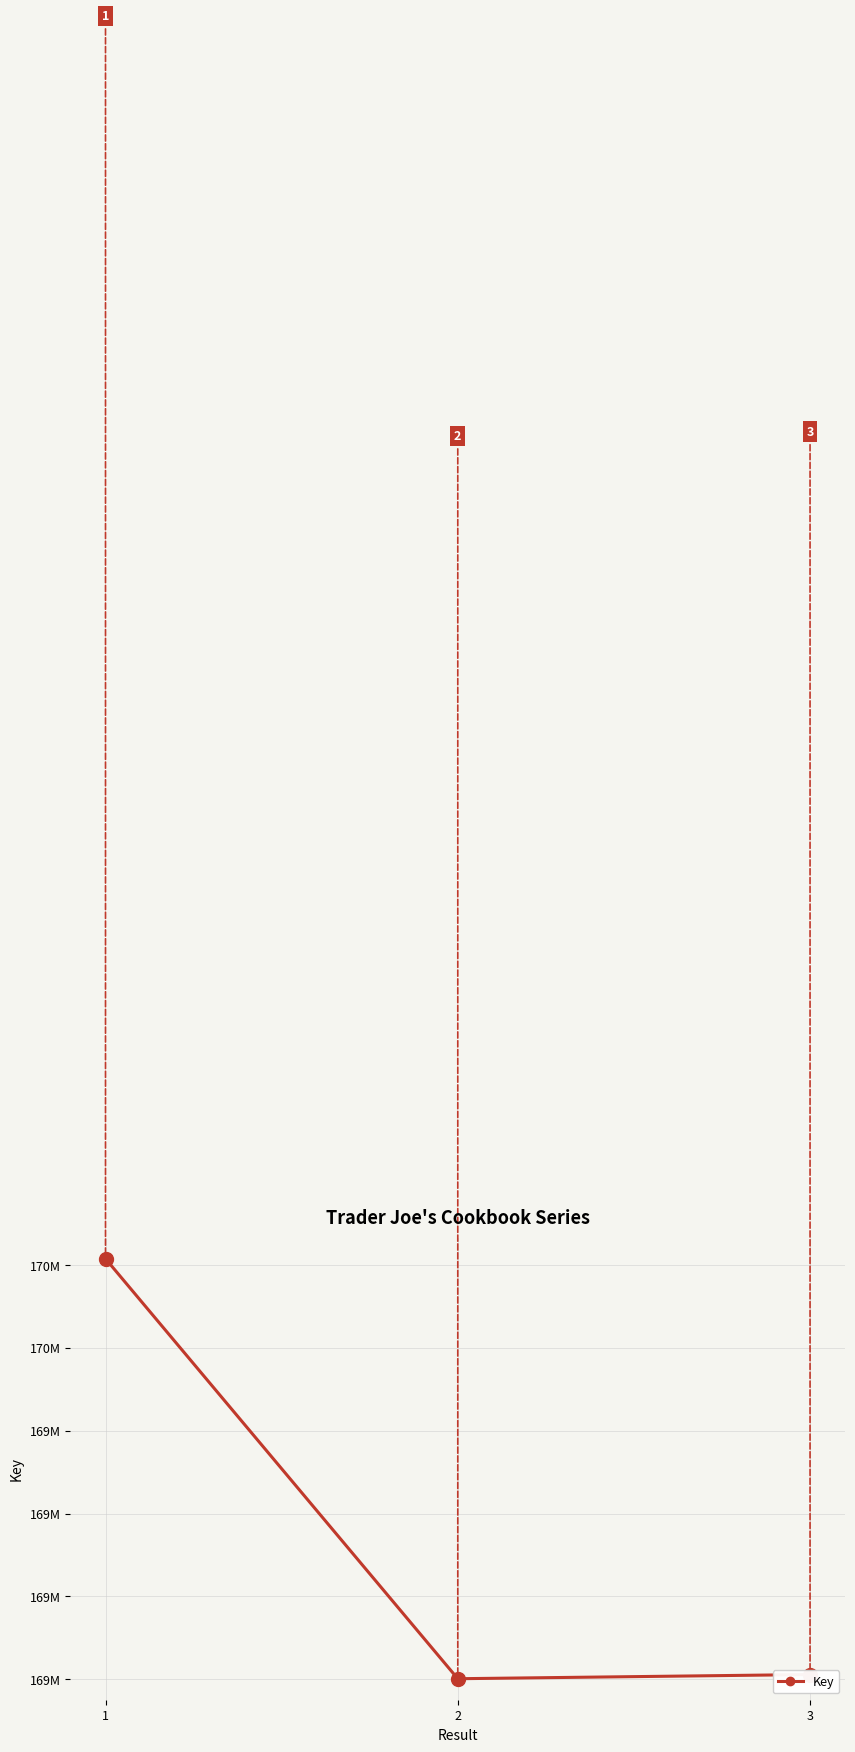

Is this an area chart (filled region under the line)?

No